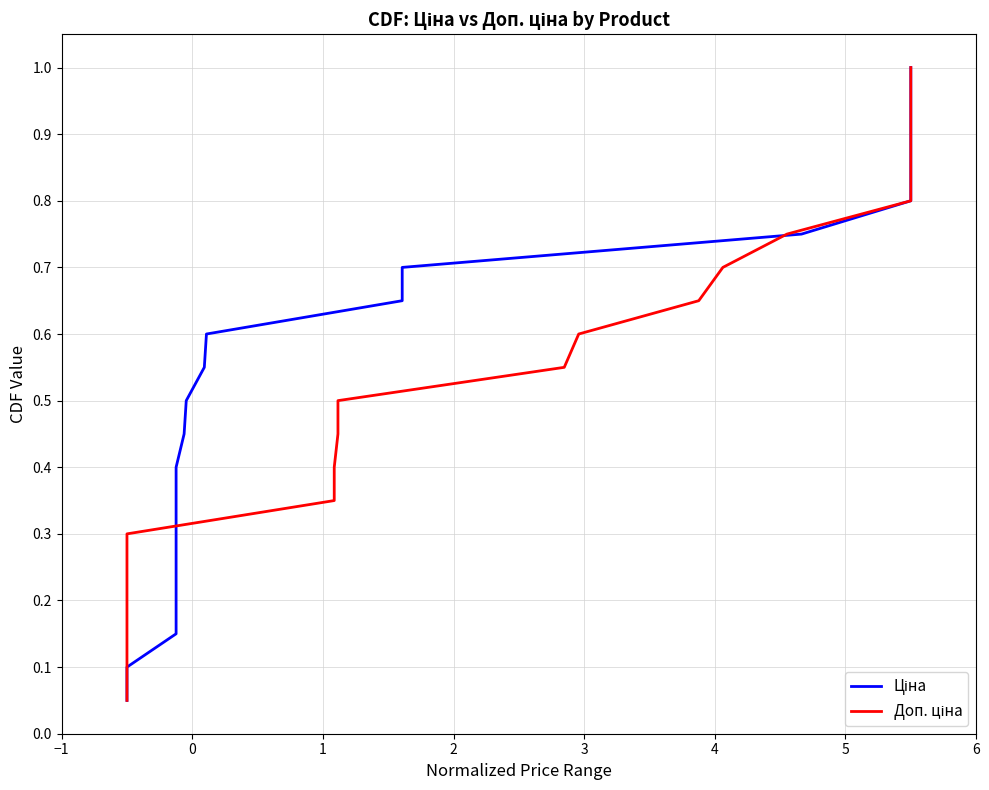

How many lines are shown in the chart?

2